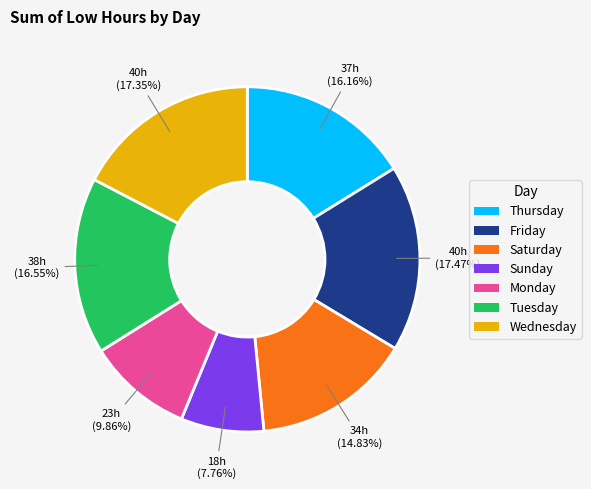

What is the smallest slice in the pie chart?

Sunday